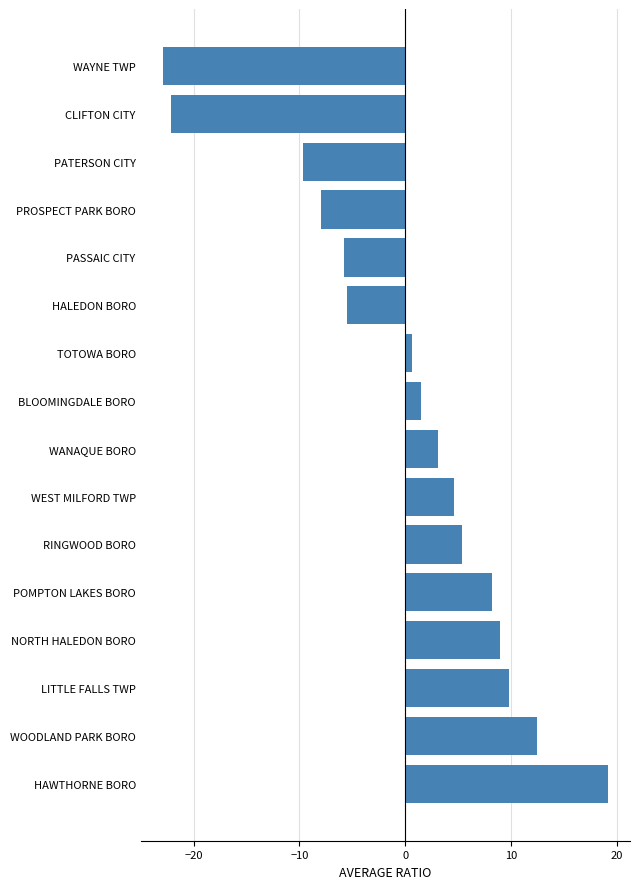

At which category does the chart reach its minimum across all series?

WAYNE TWP